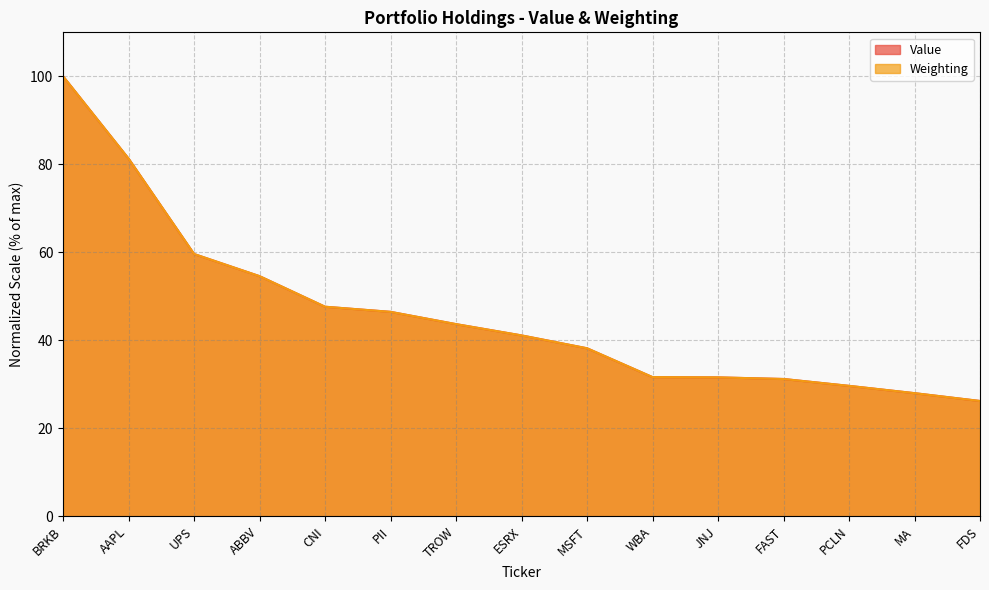

What is the sum of all Value values?

690.9